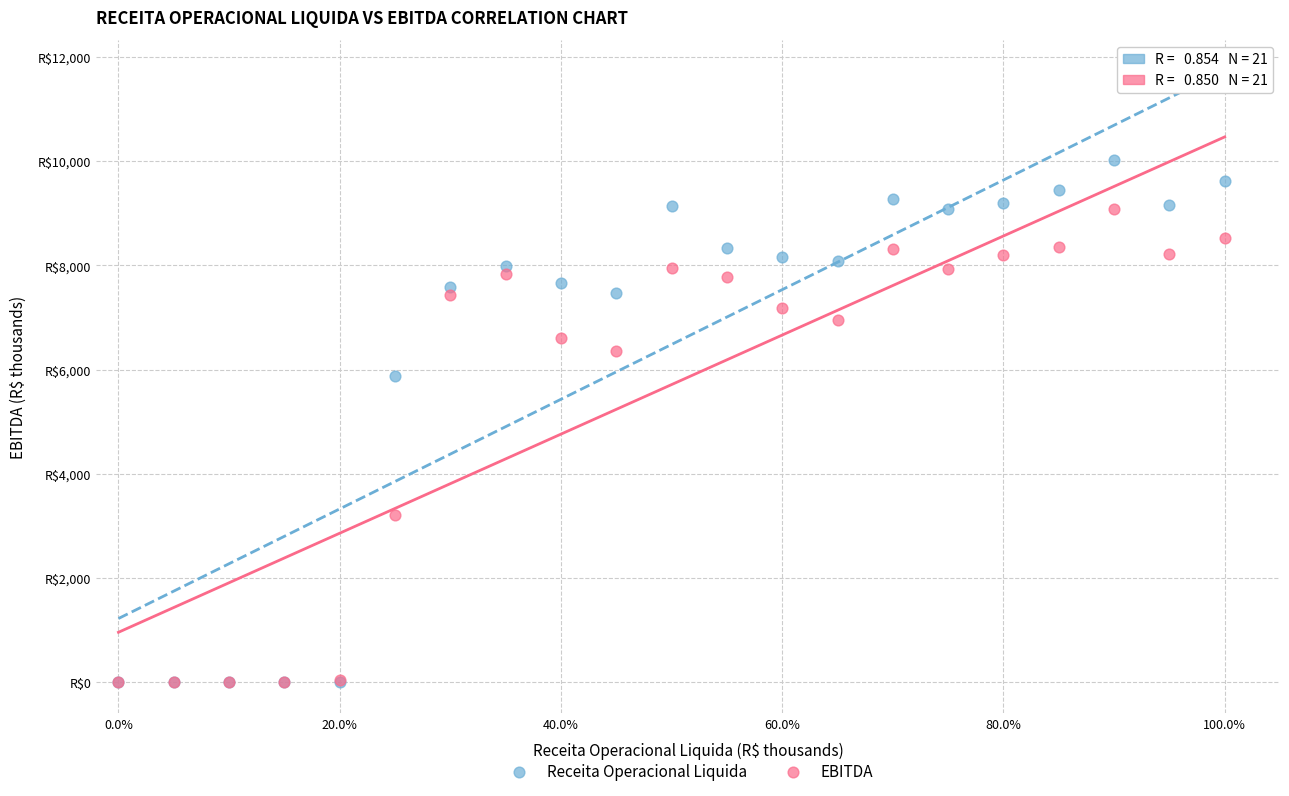

What are all the series names shown in the legend?

Receita Operacional Liquida, EBITDA